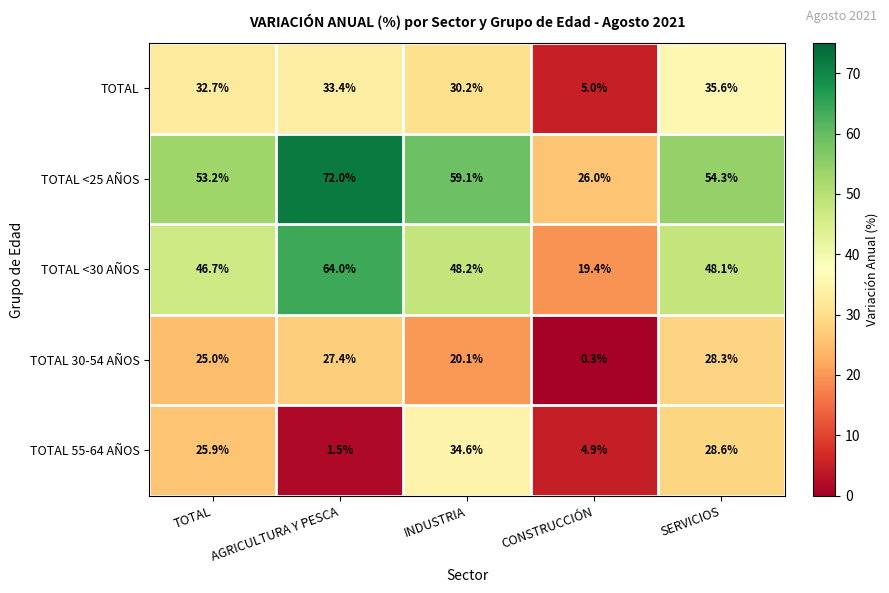

At which label does TOTAL 55-64 AÑOS first exceed 25?

TOTAL